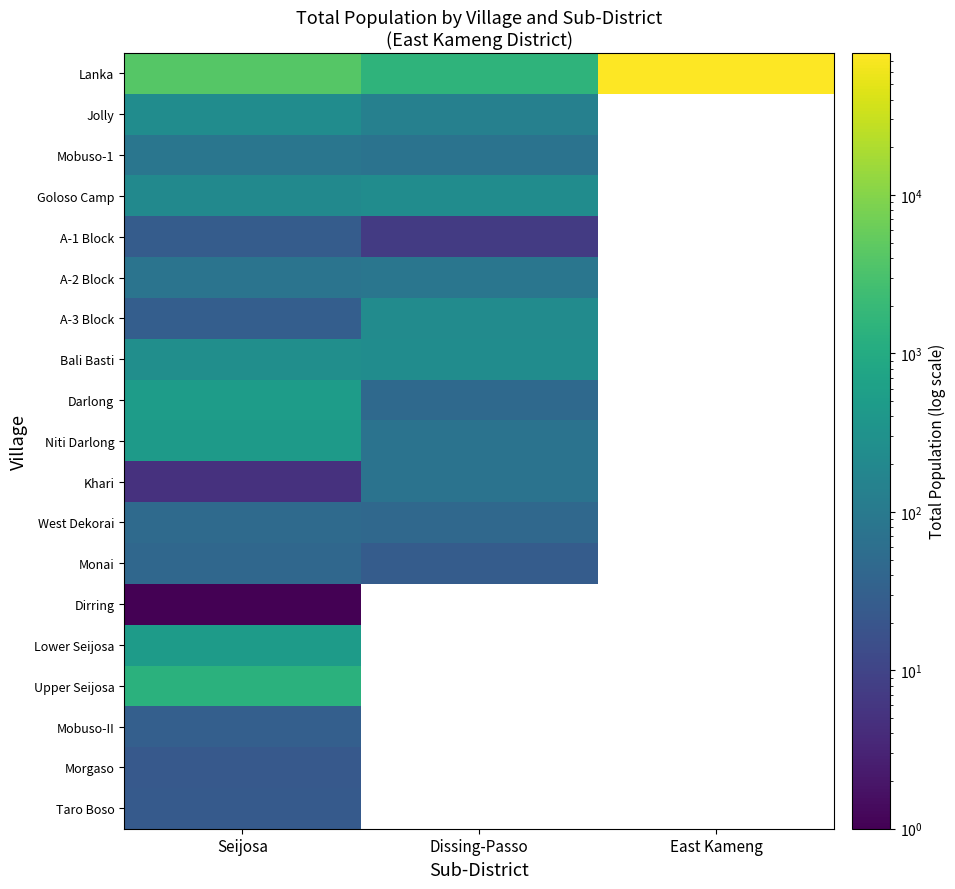

What is the minimum value shown in the chart?

1.0